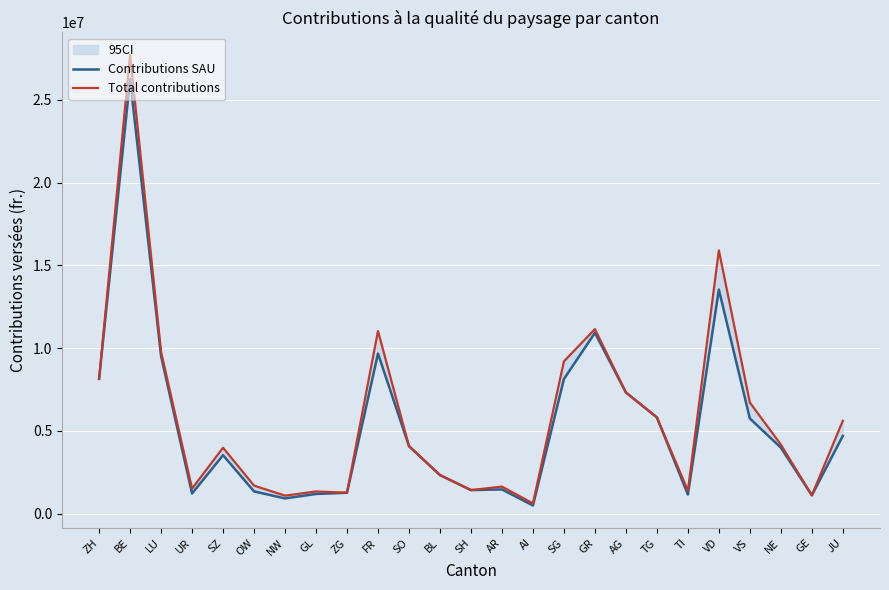

How many lines are shown in the chart?

2